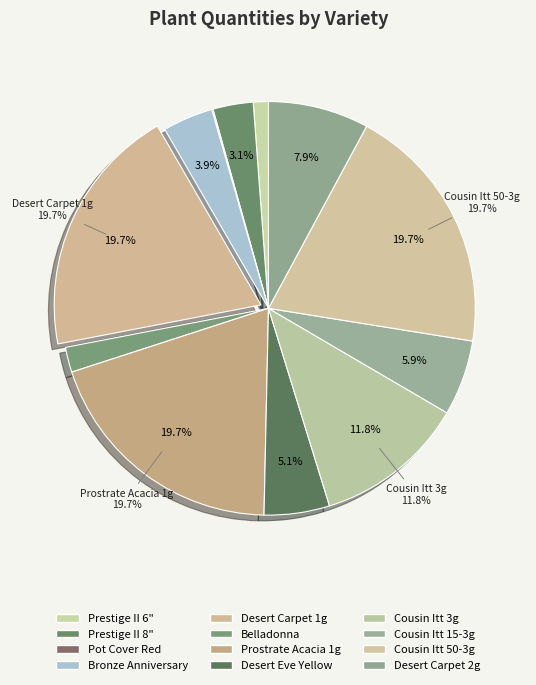

True or false: Desert Carpet 1g accounts for 6% of the total.

False